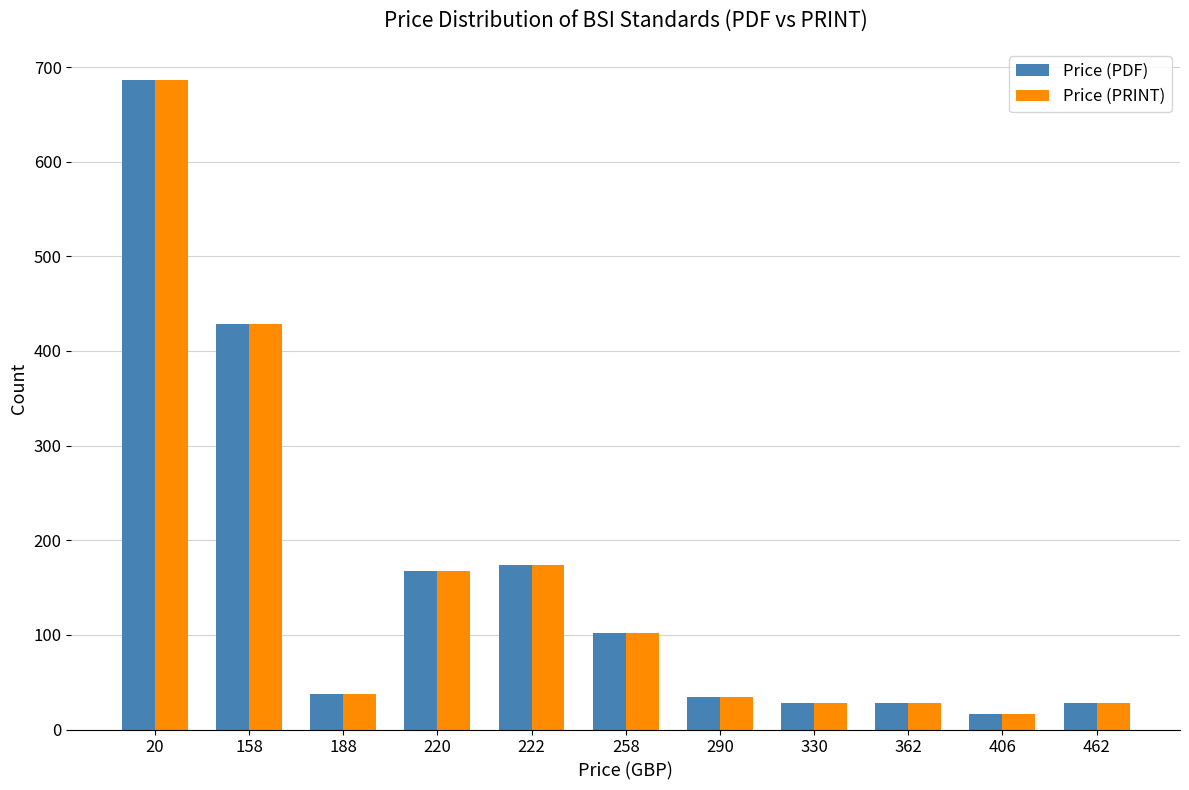

Is it true that Price (PRINT) equals 31 at 258?

False